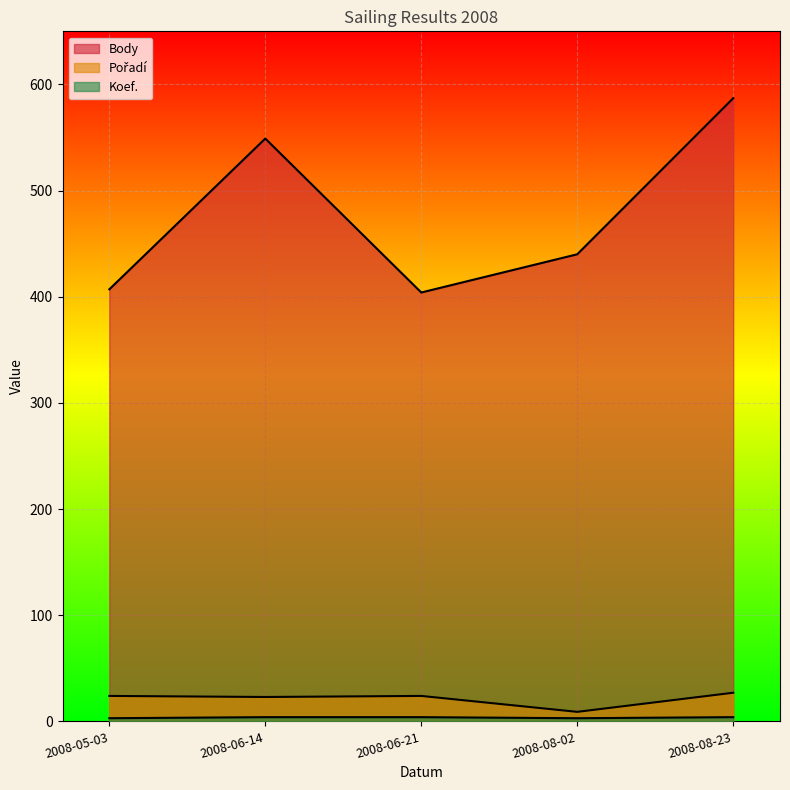

How many lines are shown in the chart?

3